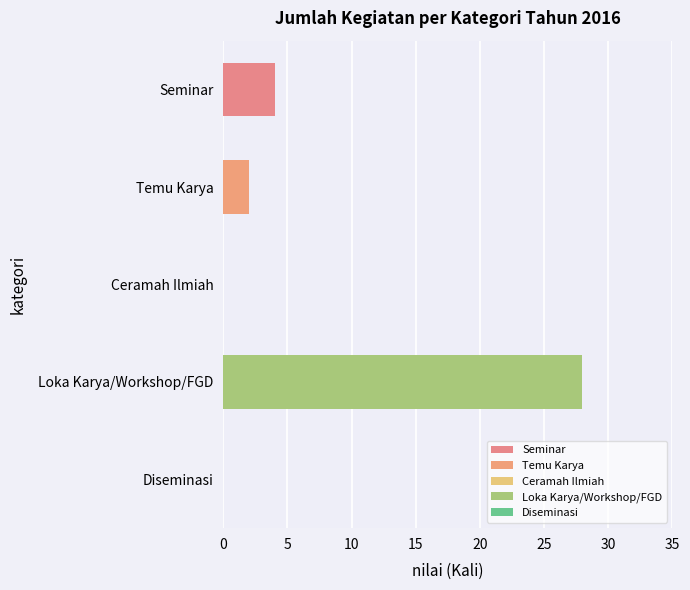

What is the change in value from Temu Karya to Ceramah Ilmiah?

-2